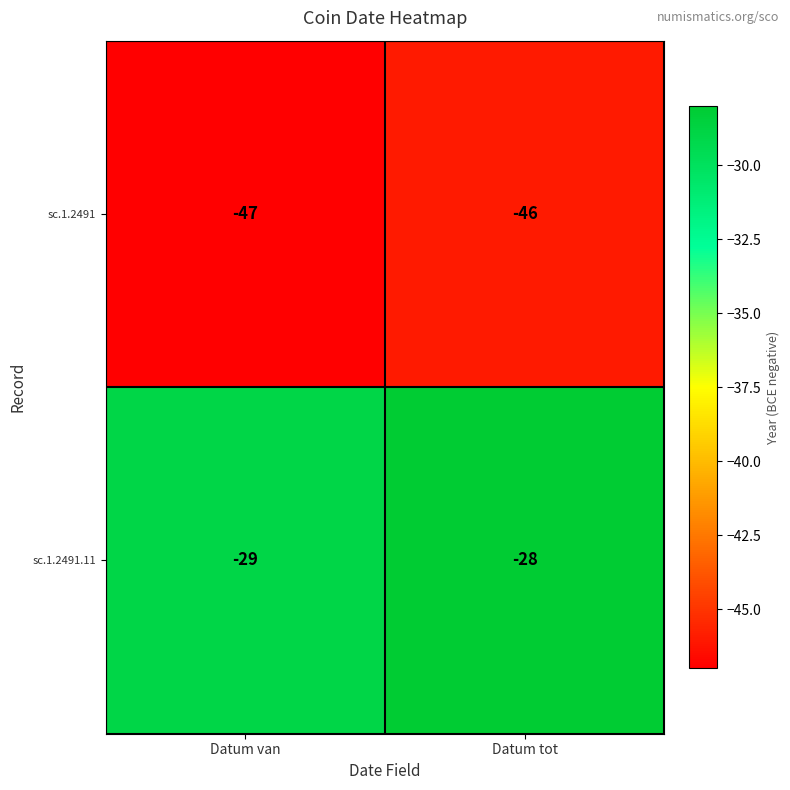

Is it true that sc.1.2491.11 equals -29 at Datum van?

True